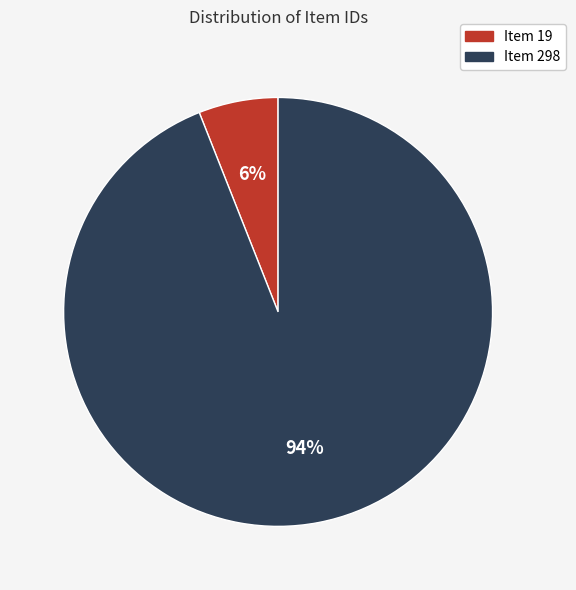

What is the ratio of the value at Item 19 to the value at Item 298?

0.1